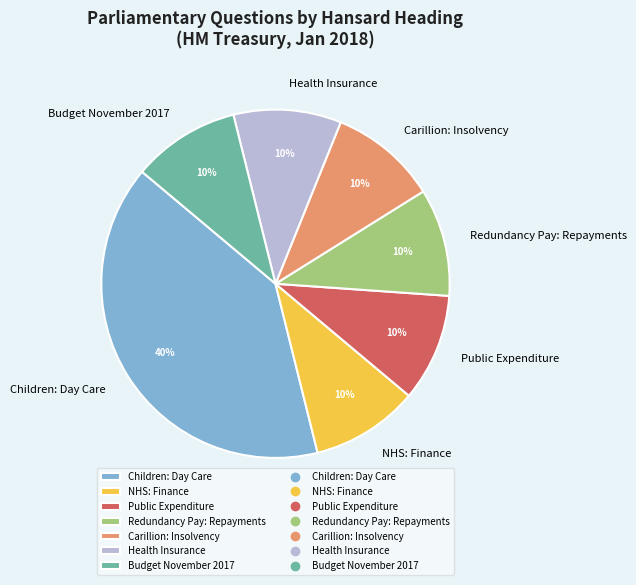

True or false: Health Insurance accounts for 10% of the total.

True